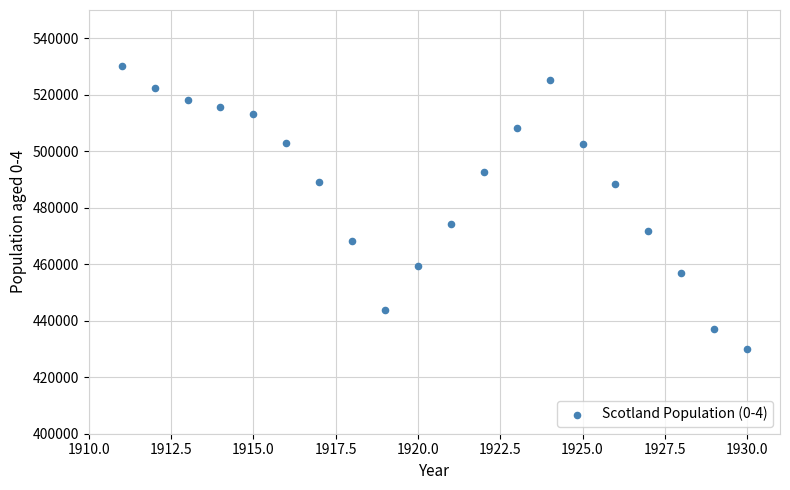

What Y value in the scatter plot is closest to 480044?

474179